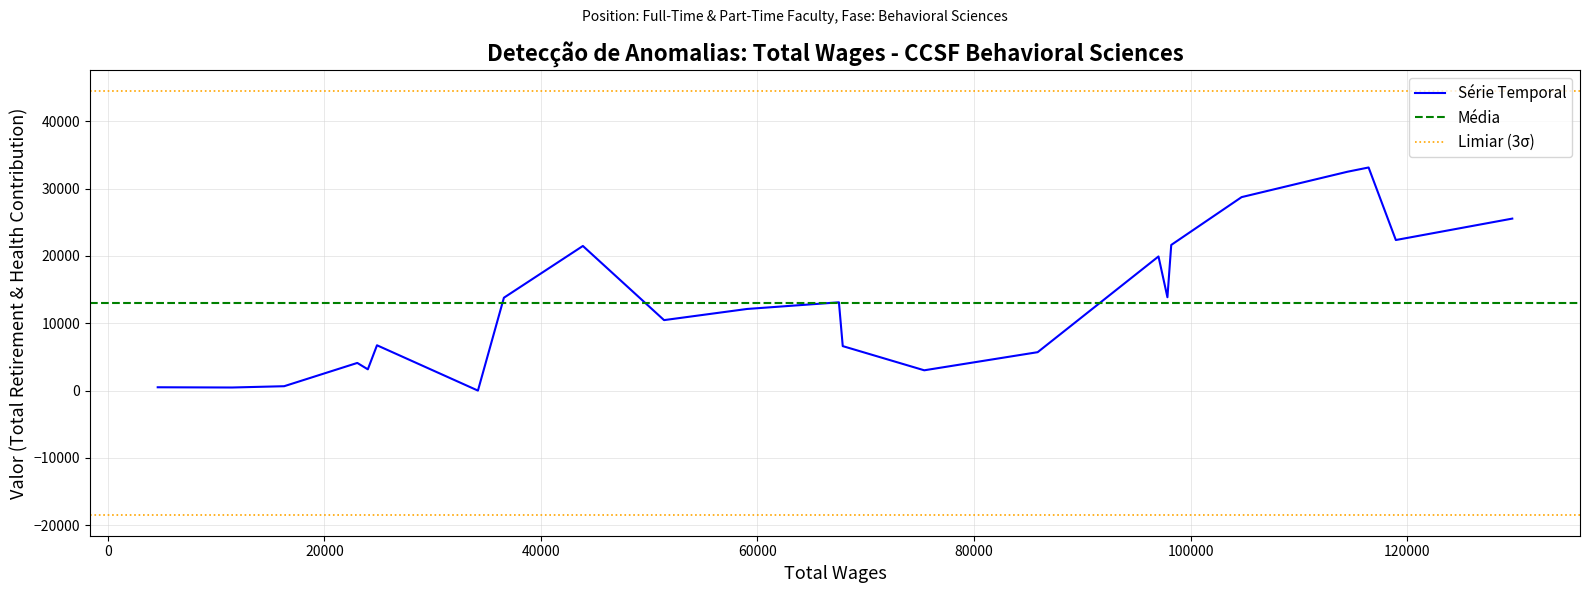

What is the sum of all values?

299737